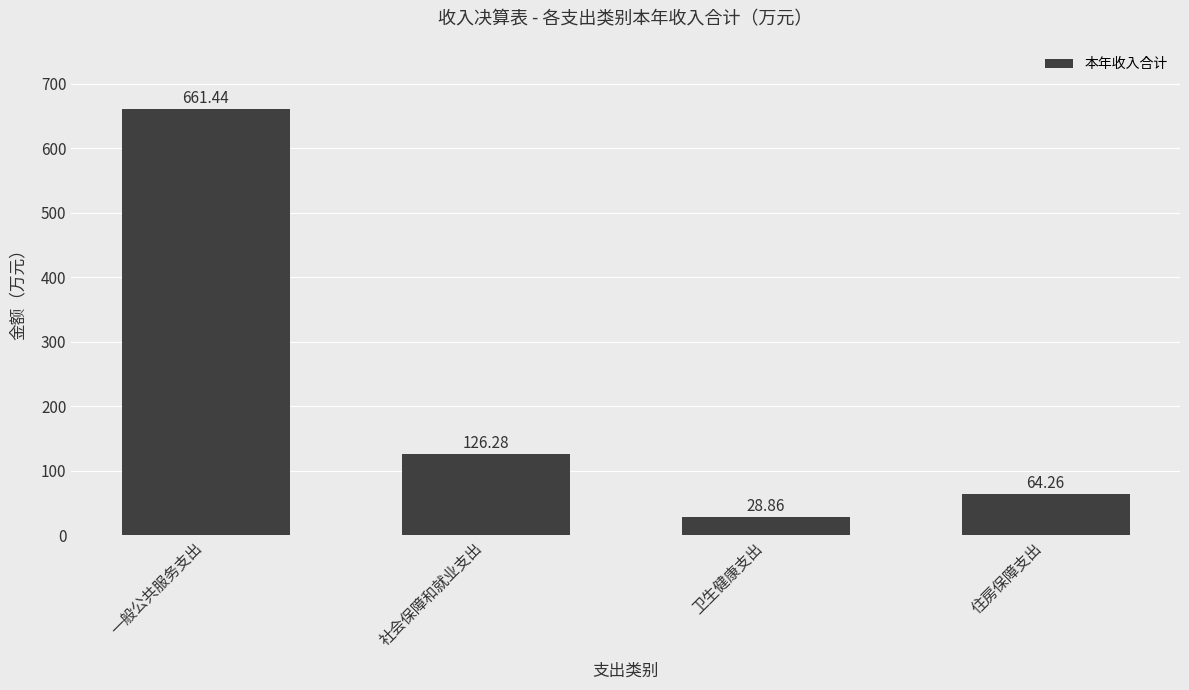

True or false: the data shows 661.4 at 一般公共服务支出.

True